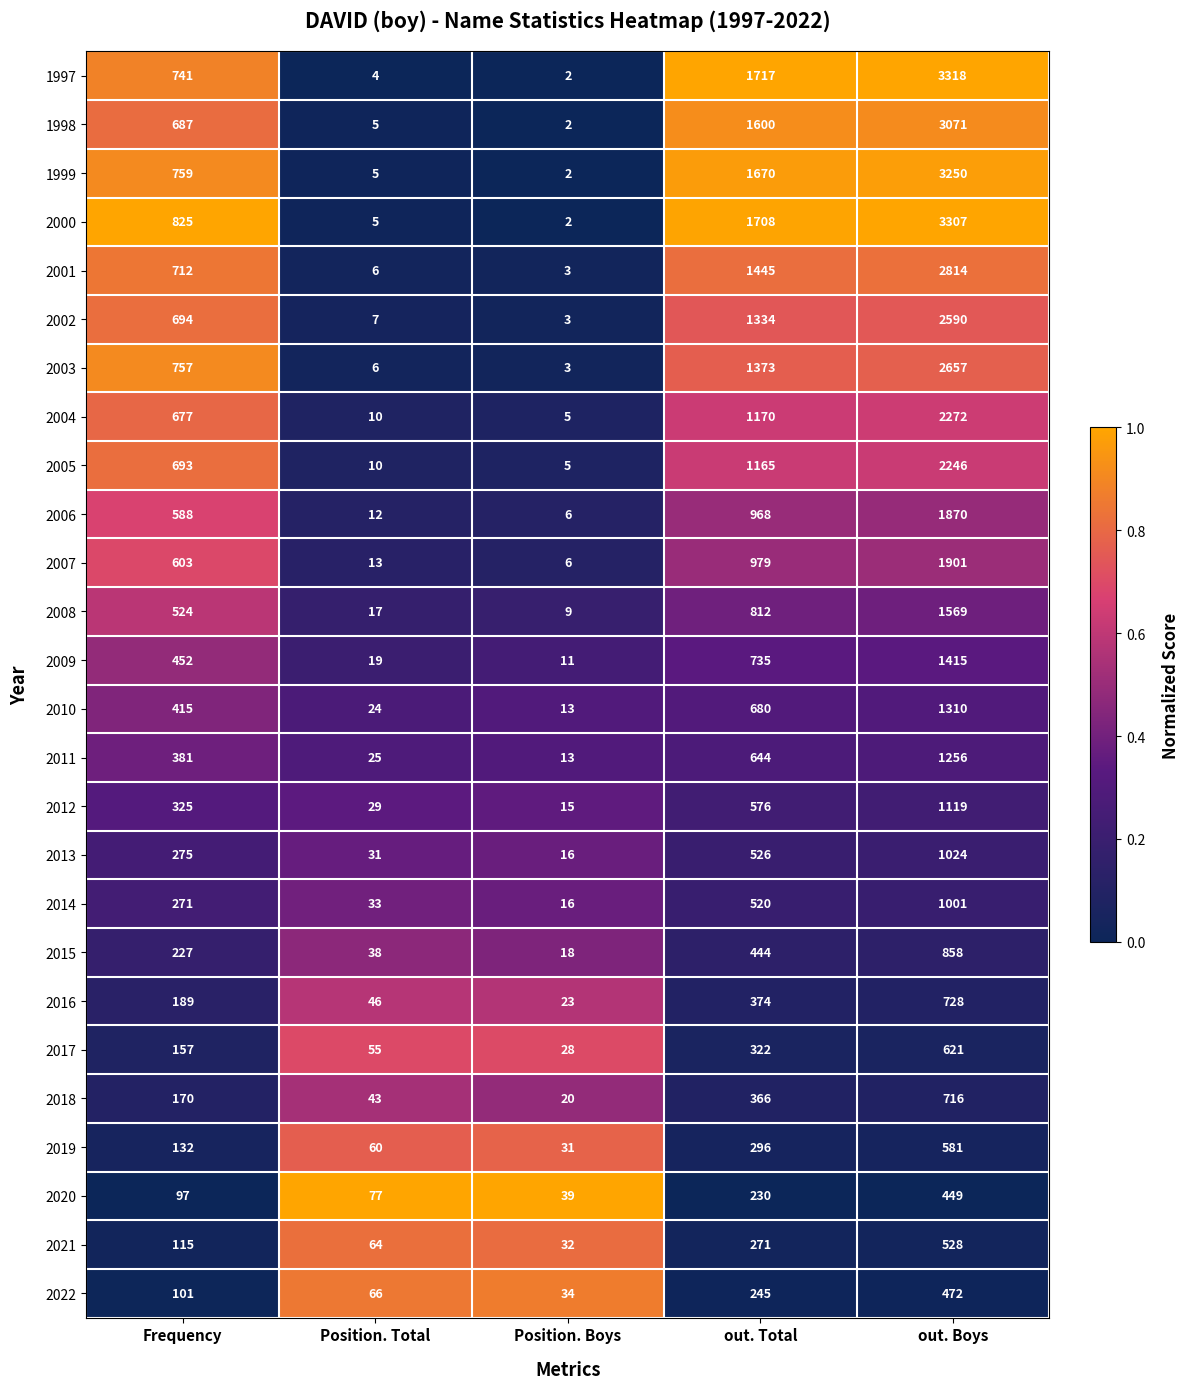

Which series has the largest range (max minus min)?

1997